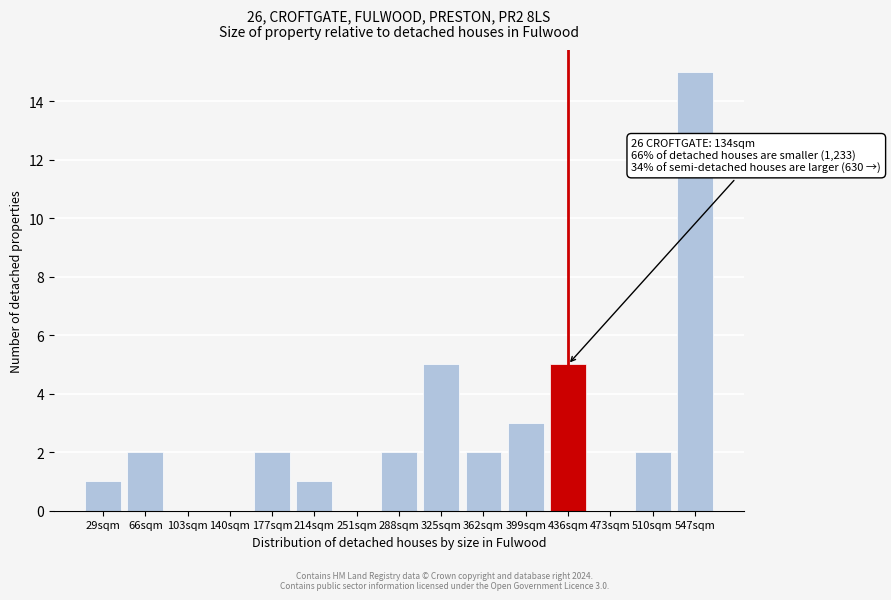

Reading right to left, extract all data points from this chart.

547sqm=15	510sqm=2	473sqm=0	436sqm=5	399sqm=3	362sqm=2	325sqm=5	288sqm=2	251sqm=0	214sqm=1	177sqm=2	140sqm=0	103sqm=0	66sqm=2	29sqm=1